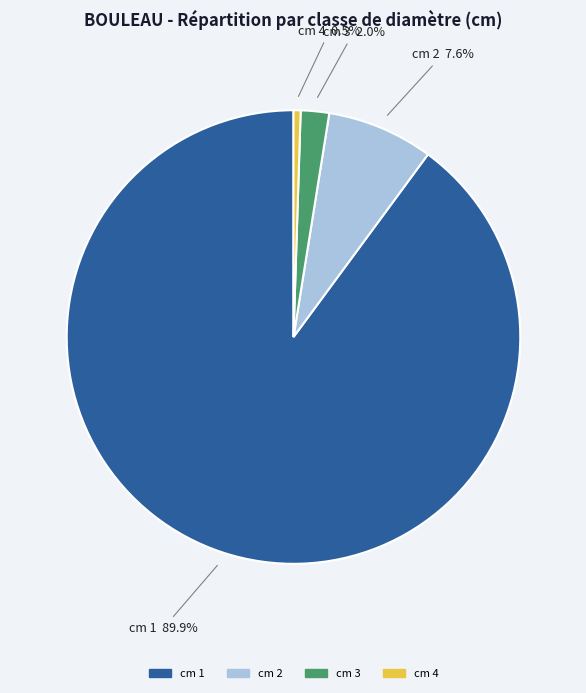

Which slice represents more than half of the pie?

cm 1